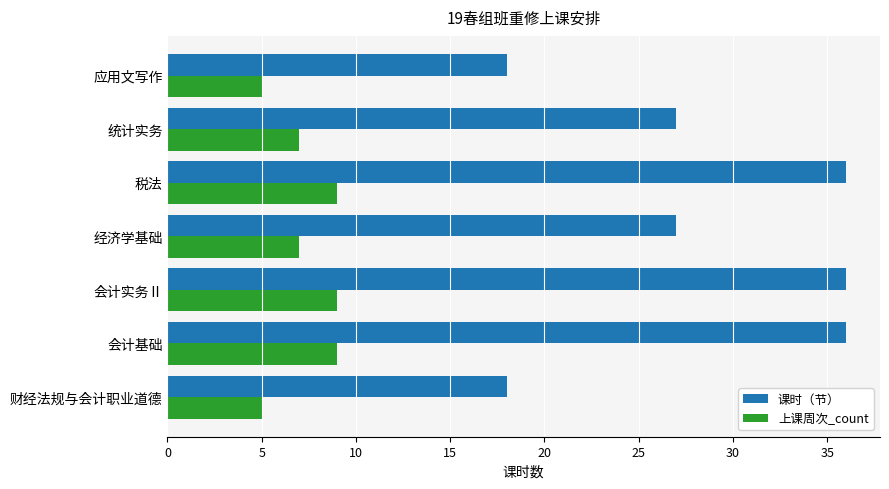

The value of 课时（节） at 会计实务Ⅱ is 23. True or false?

False